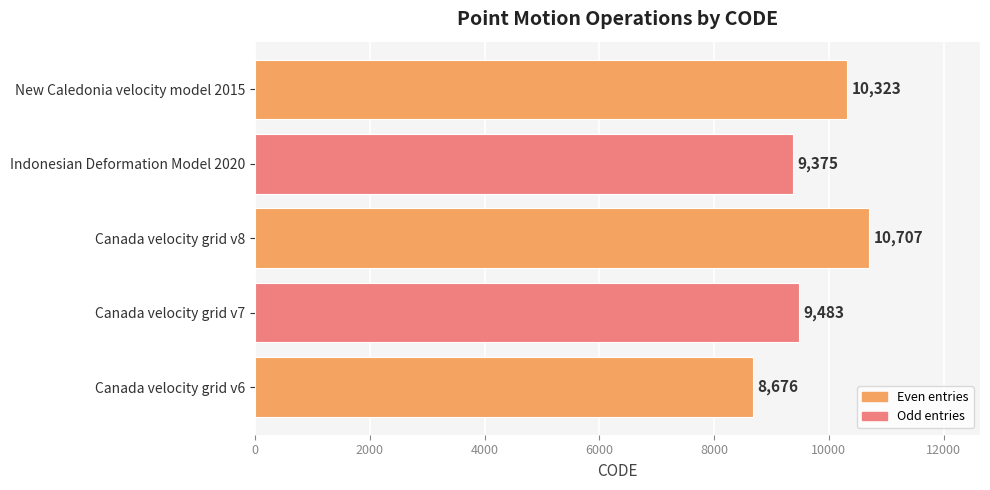

What is the sum of all values?

48564